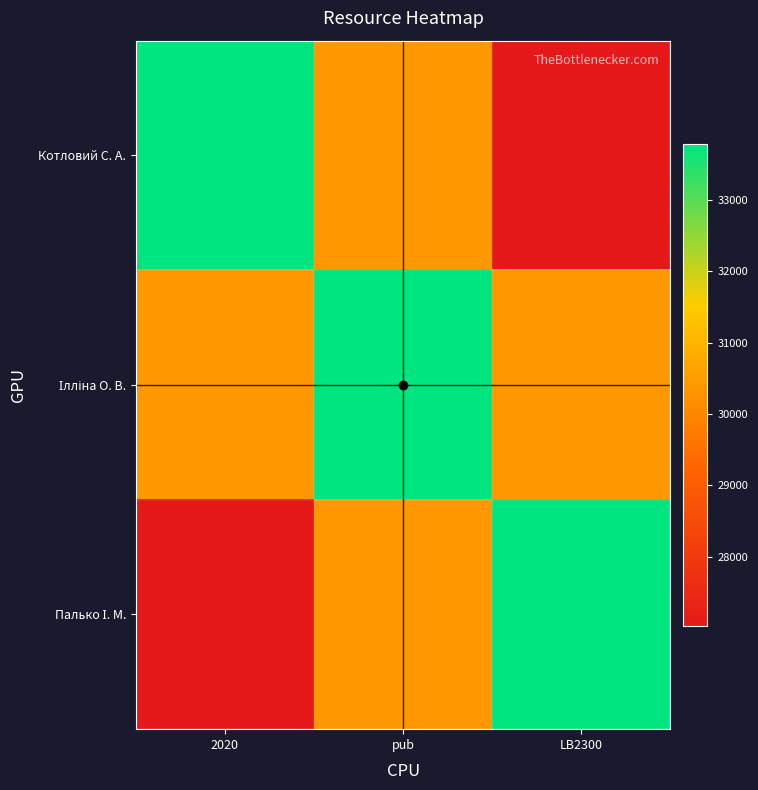

What is the total value across all series at LB2300?

91224.9